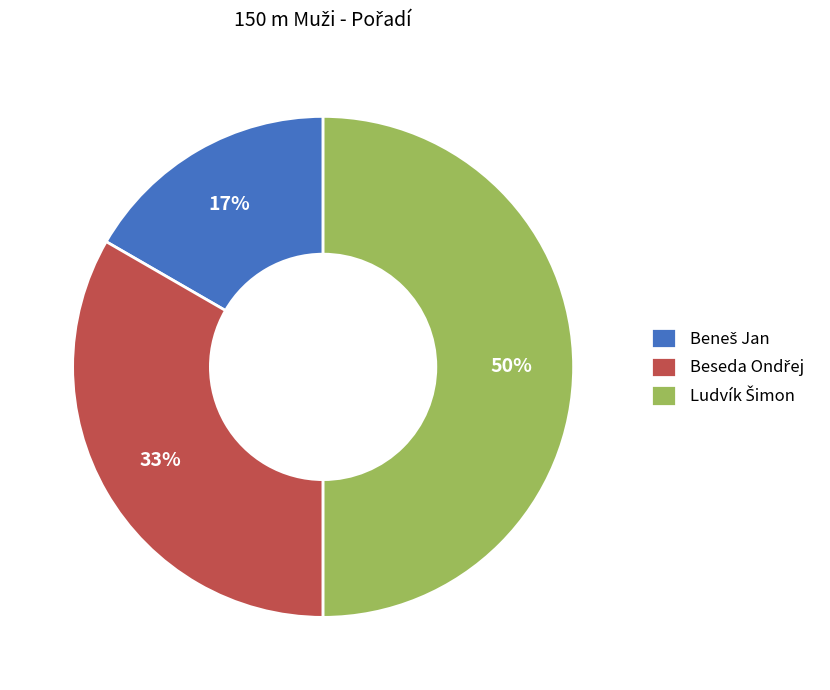

To the nearest percent, what is the average slice percentage?

33%